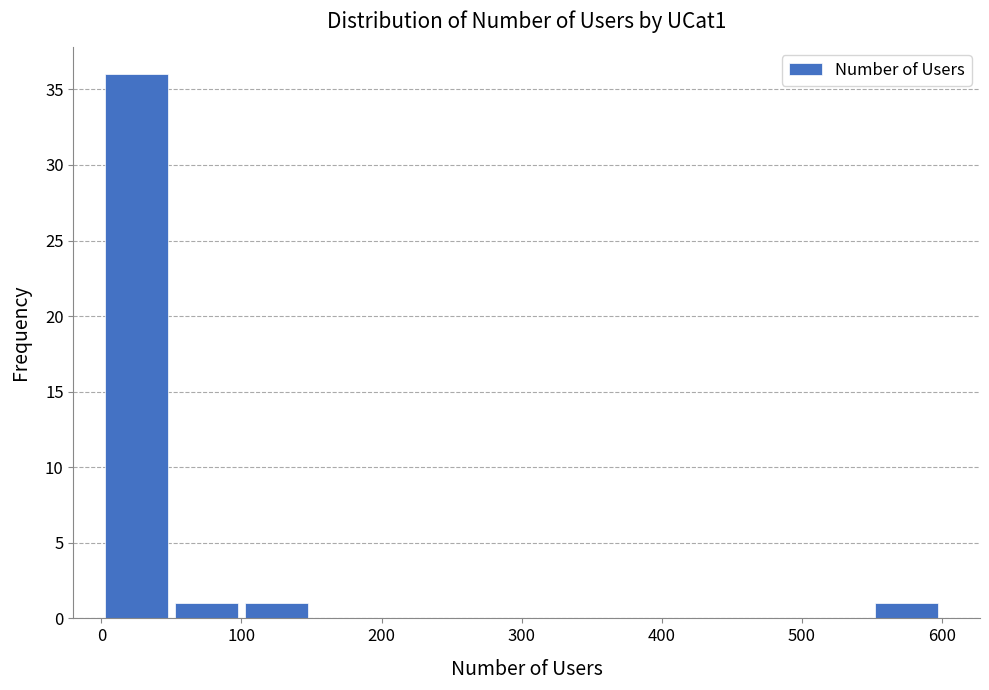

Which range on the x-axis has the tallest bar?

0 to 50